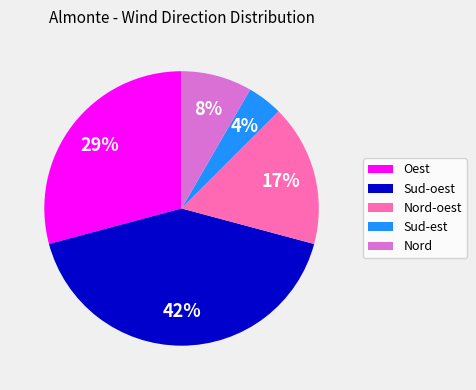

To the nearest percent, what is the average slice percentage?

20%